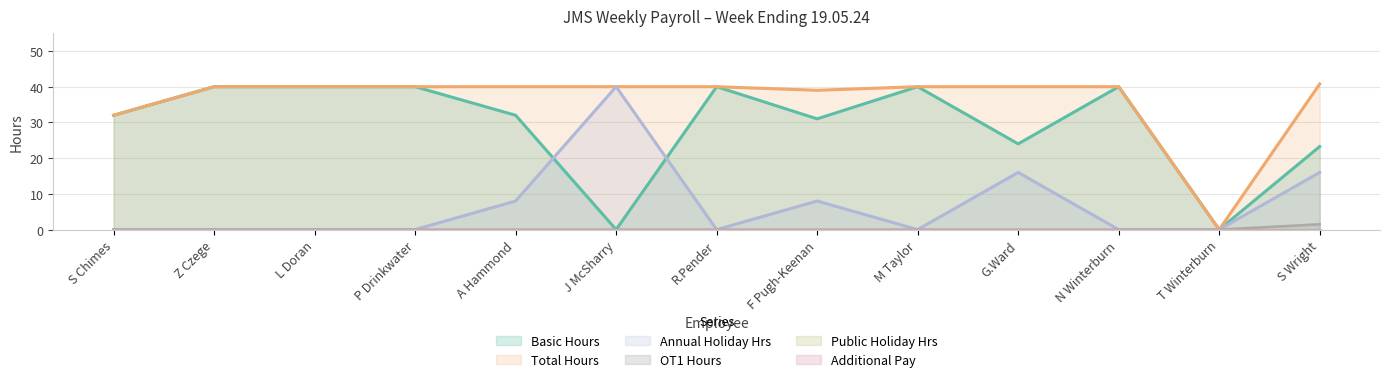

Which category has the highest value in the Annual Holiday Hrs series?

J McSharry